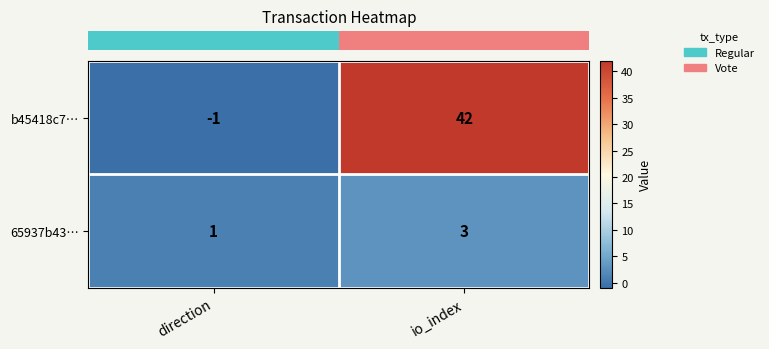

List the series in order of their peak value, highest first.

b45418c7…, 65937b43…